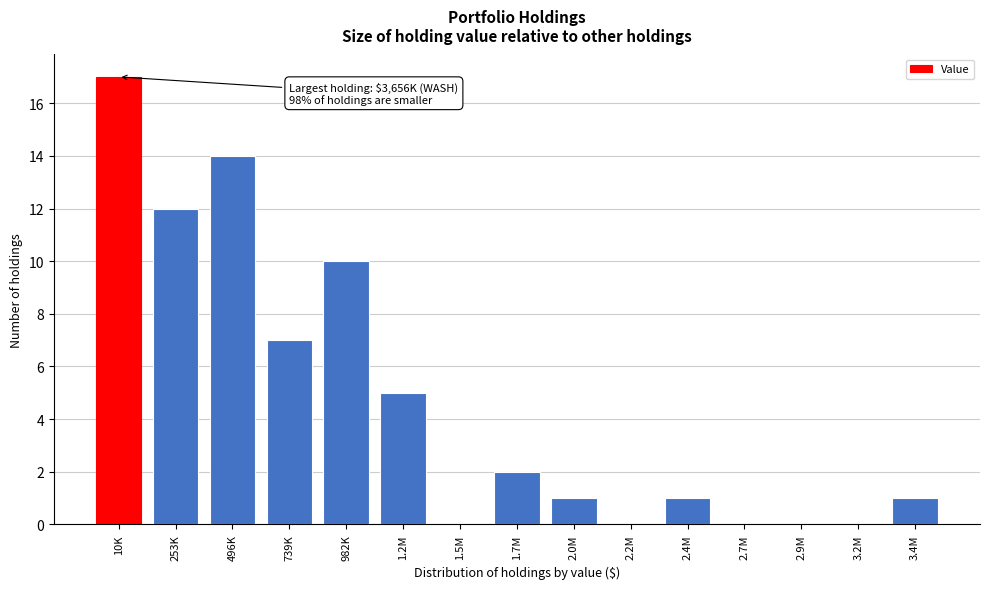

Reading left to right, transcribe all the data shown in this chart.

10K=17	253K=12	496K=14	739K=7	982K=10	1.2M=5	1.5M=0	1.7M=2	2.0M=1	2.2M=0	2.4M=1	2.7M=0	2.9M=0	3.2M=0	3.4M=1